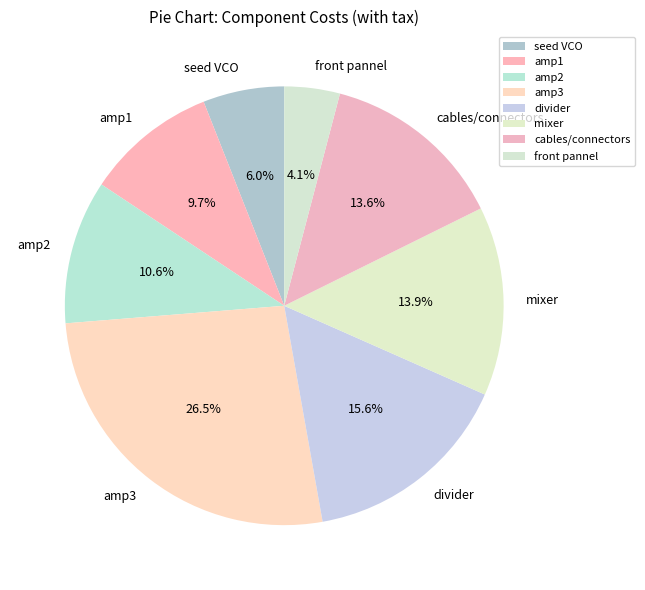

How many segments does this pie chart have?

8